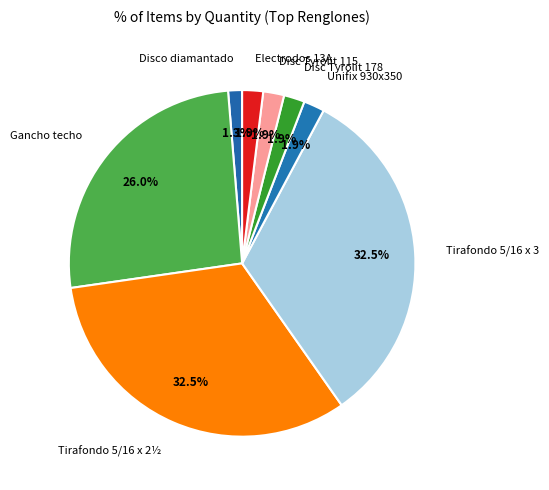

Which slice is the smallest?

Disco diamantado